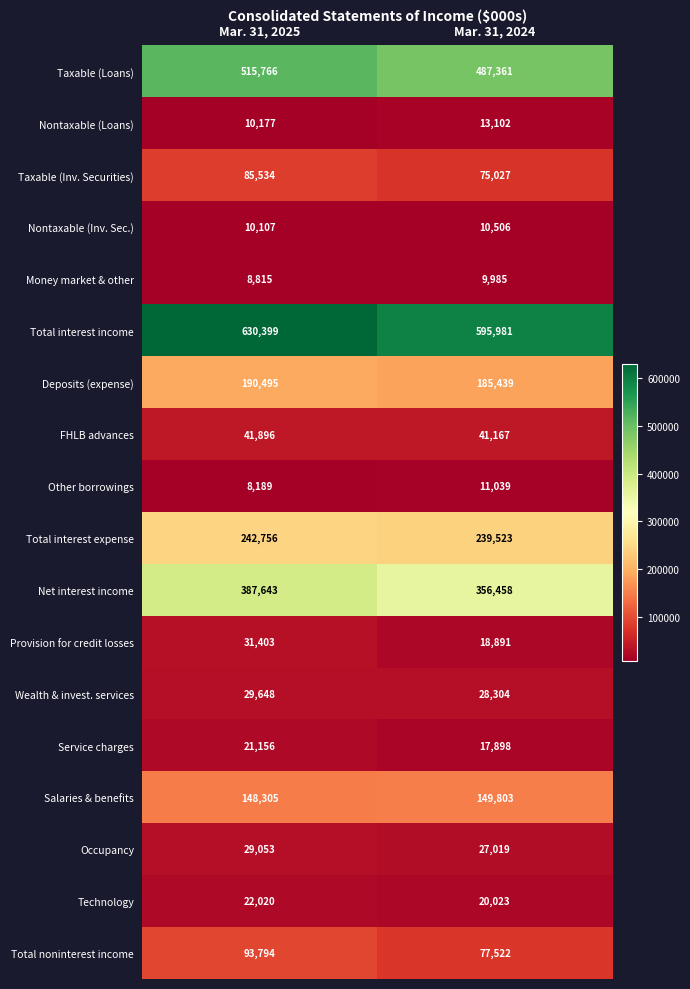

What is the spread (max minus min) of values at Mar. 31, 2025?

622210